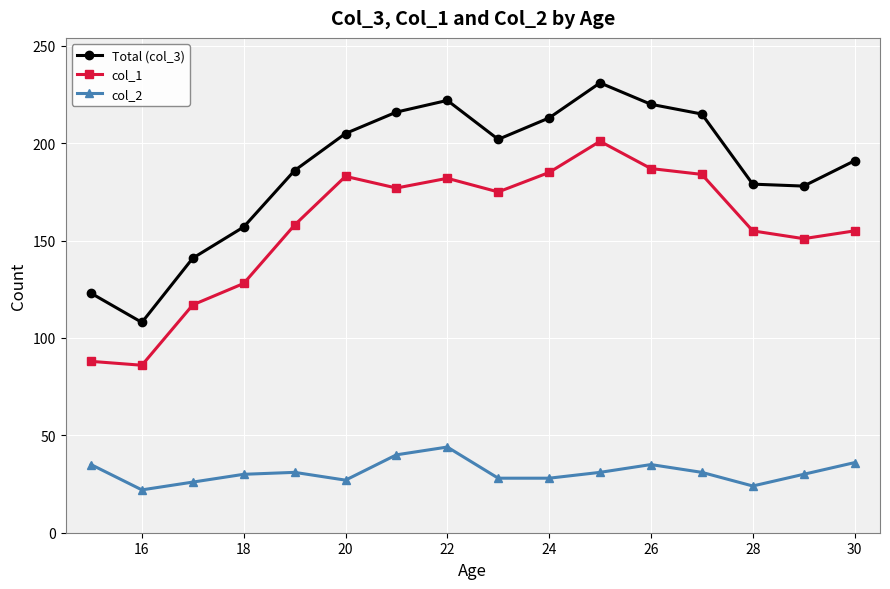

How many data points in col_1 are less than 175?

8